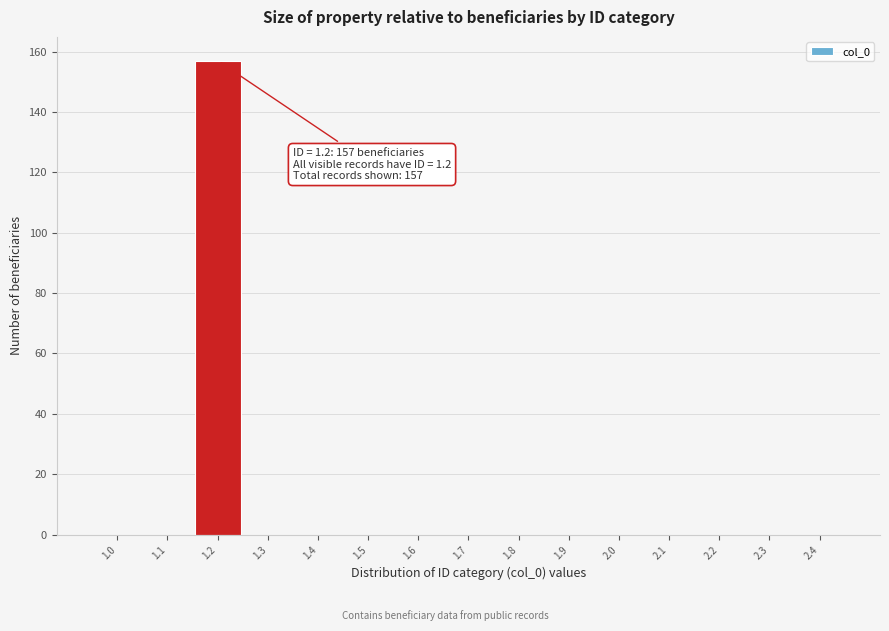

Reading left to right, transcribe all the data shown in this chart.

1.0=0	1.1=0	1.2=157	1.3=0	1.4=0	1.5=0	1.6=0	1.7=0	1.8=0	1.9=0	2.0=0	2.1=0	2.2=0	2.3=0	2.4=0